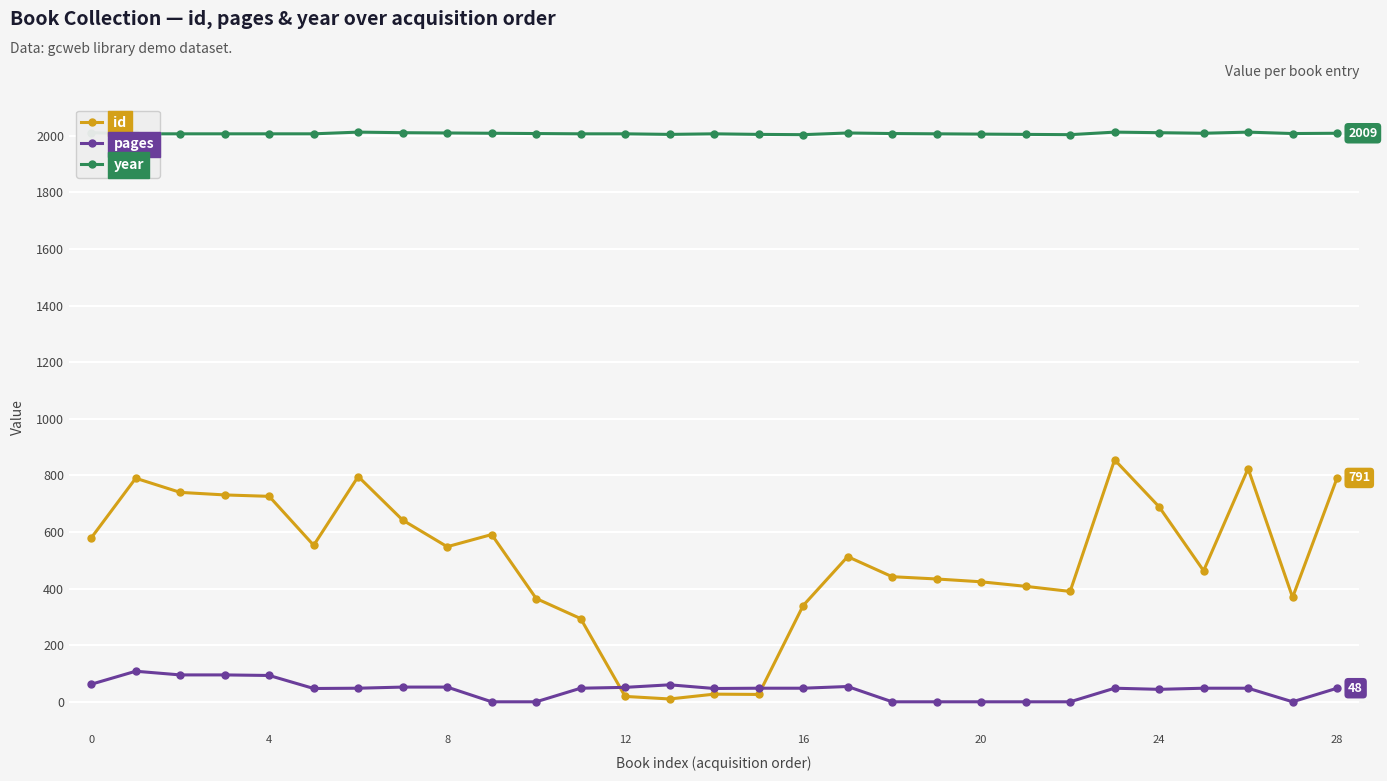

Does the chart have visible grid lines?

Yes